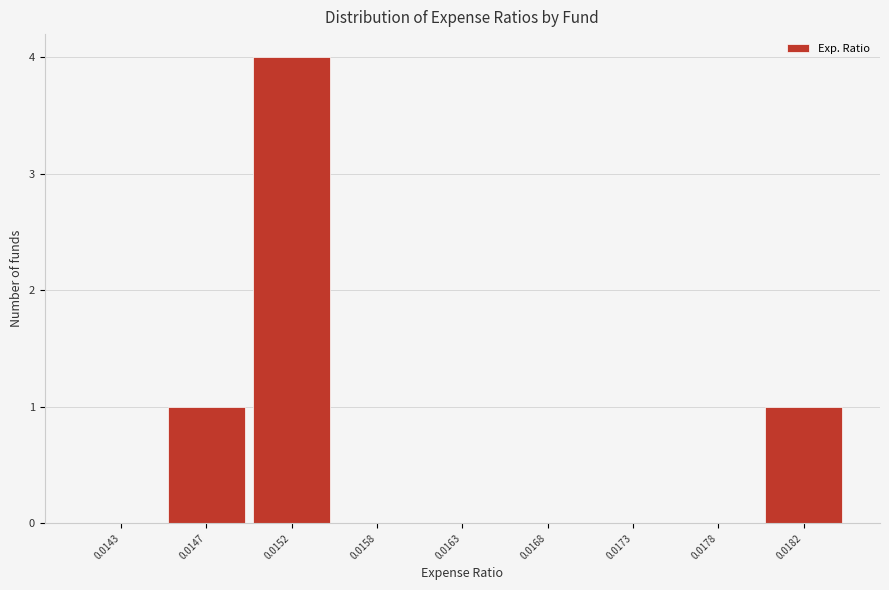

Reading left to right, list all the values displayed in this chart.

0.0143=0	0.0147=1	0.0152=4	0.0158=0	0.0163=0	0.0168=0	0.0173=0	0.0178=0	0.0182=1